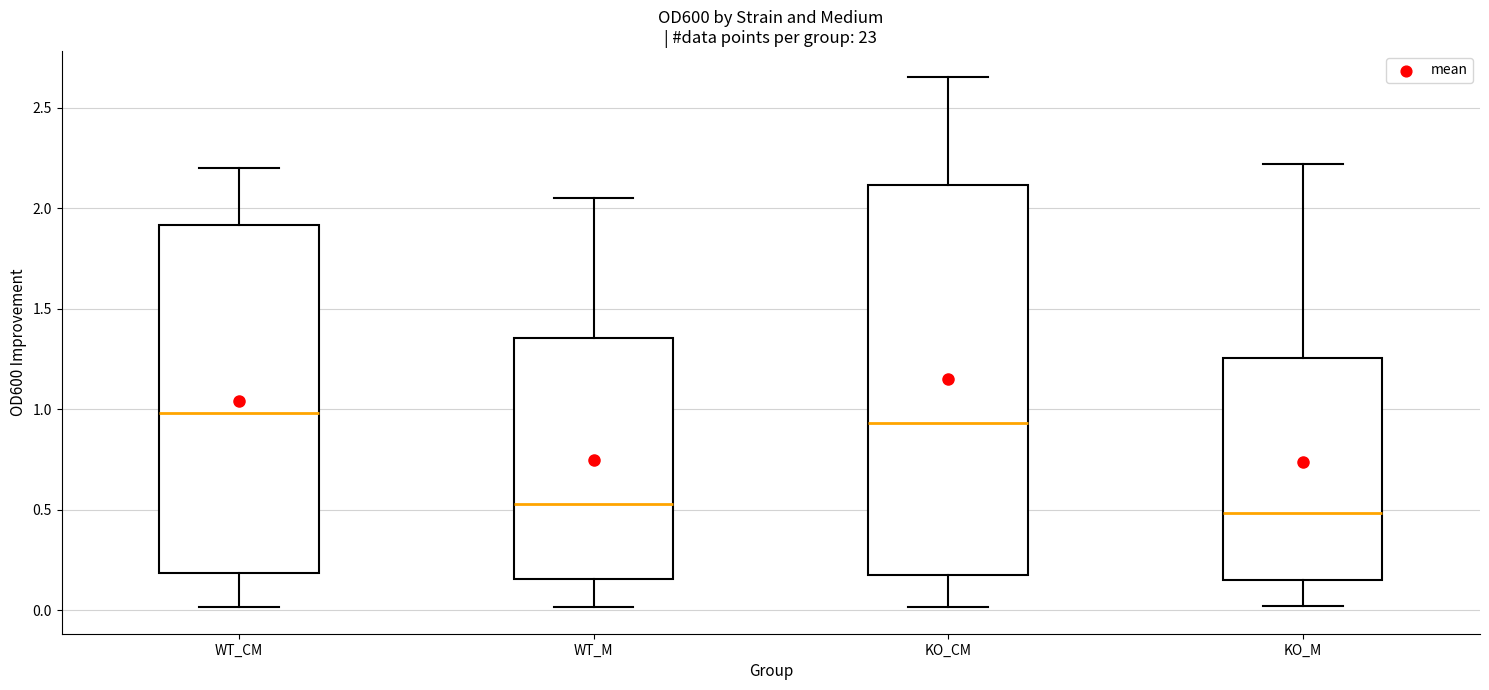

Reading left to right, read every box against the y-axis: the position of its median line, the range the box covers, and the ends of its whiskers. The values are not printed on the chart, so give them approximately, as read against the axis.

WT_CM: median 1.00, box 0.20 to 1.90, whiskers 0.00 to 2.20
WT_M: median 0.55, box 0.15 to 1.35, whiskers 0.00 to 2.05
KO_CM: median 0.95, box 0.20 to 2.10, whiskers 0.00 to 2.65
KO_M: median 0.50, box 0.15 to 1.25, whiskers 0.00 to 2.20